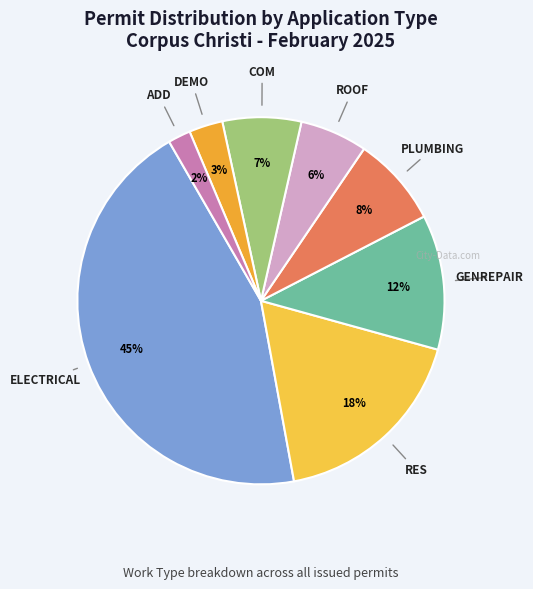

To the nearest percent, what is the difference between the largest and smallest slice percentages?

43%